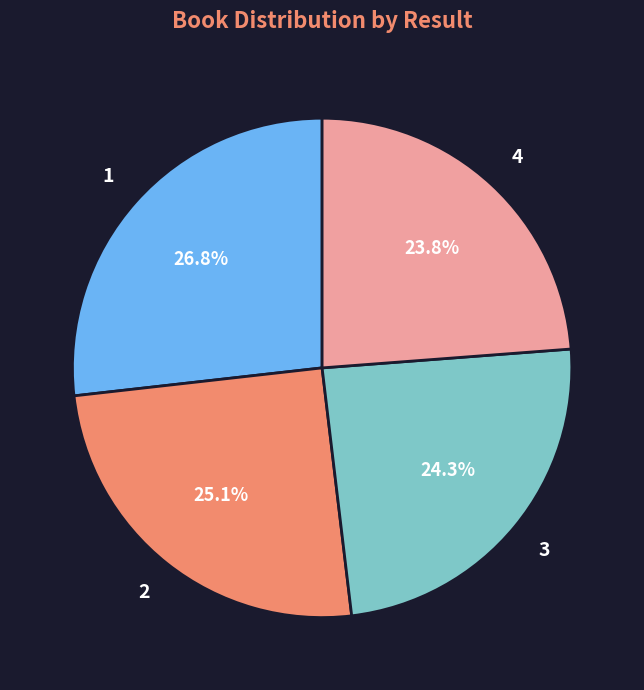

How many segments does this pie chart have?

4